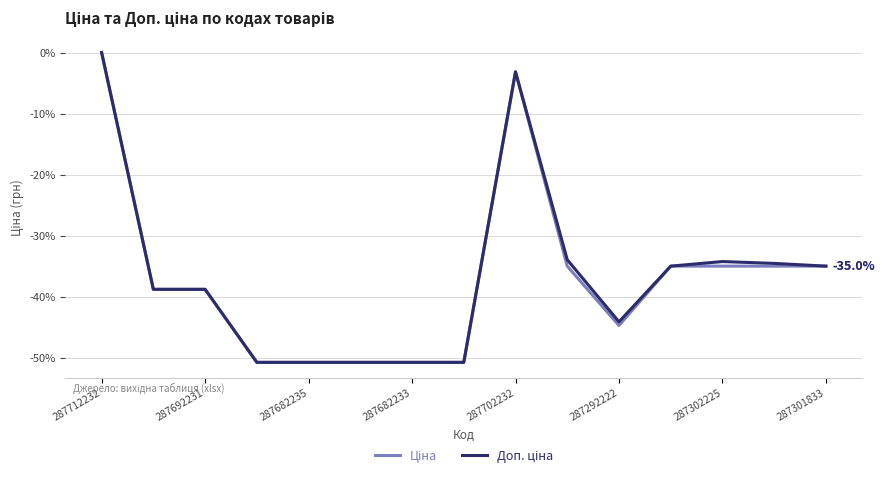

Does the chart display data point markers on the line(s)?

No